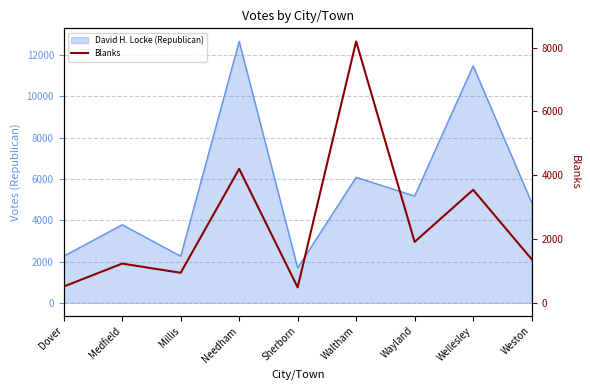

At which label is the value closest to 4341?

Needham